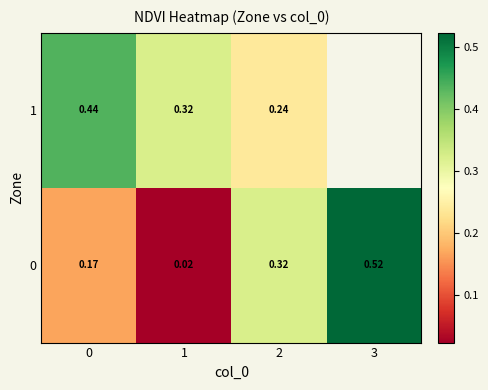

How many categories are shown in the chart?

4